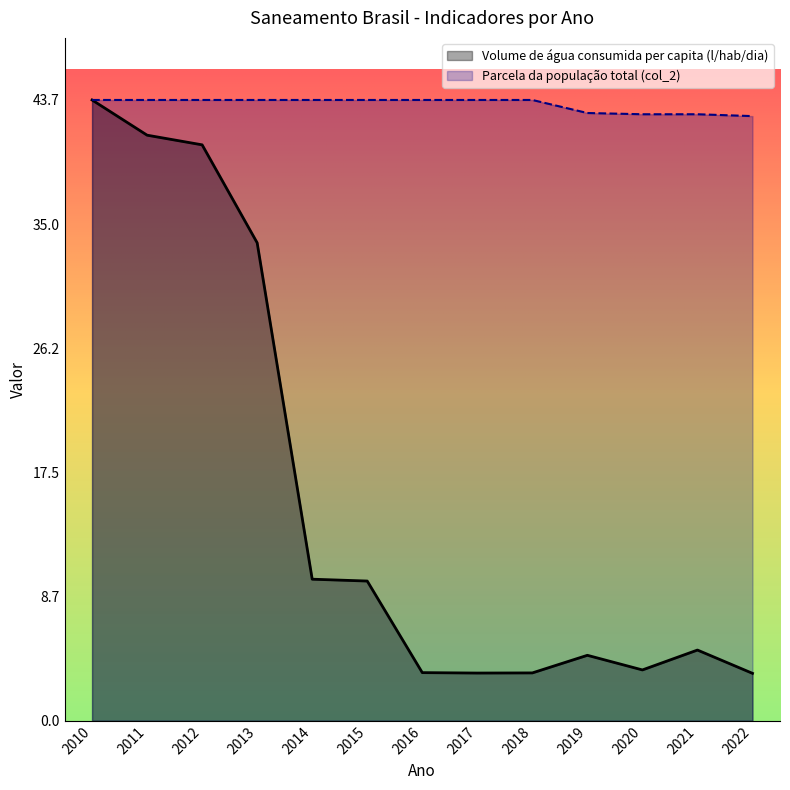

Is the value of Parcela da população total (col_2) at 2017 greater than the value of Volume de água consumida per capita (l/hab/dia) at 2017?

Yes